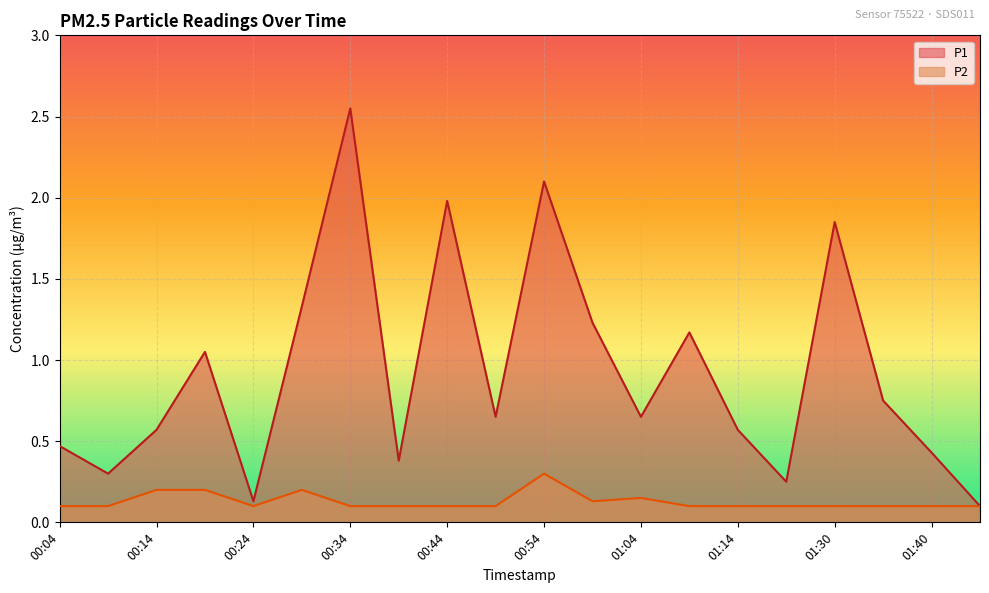

True or false: P2 and P1 cross at least once.

False